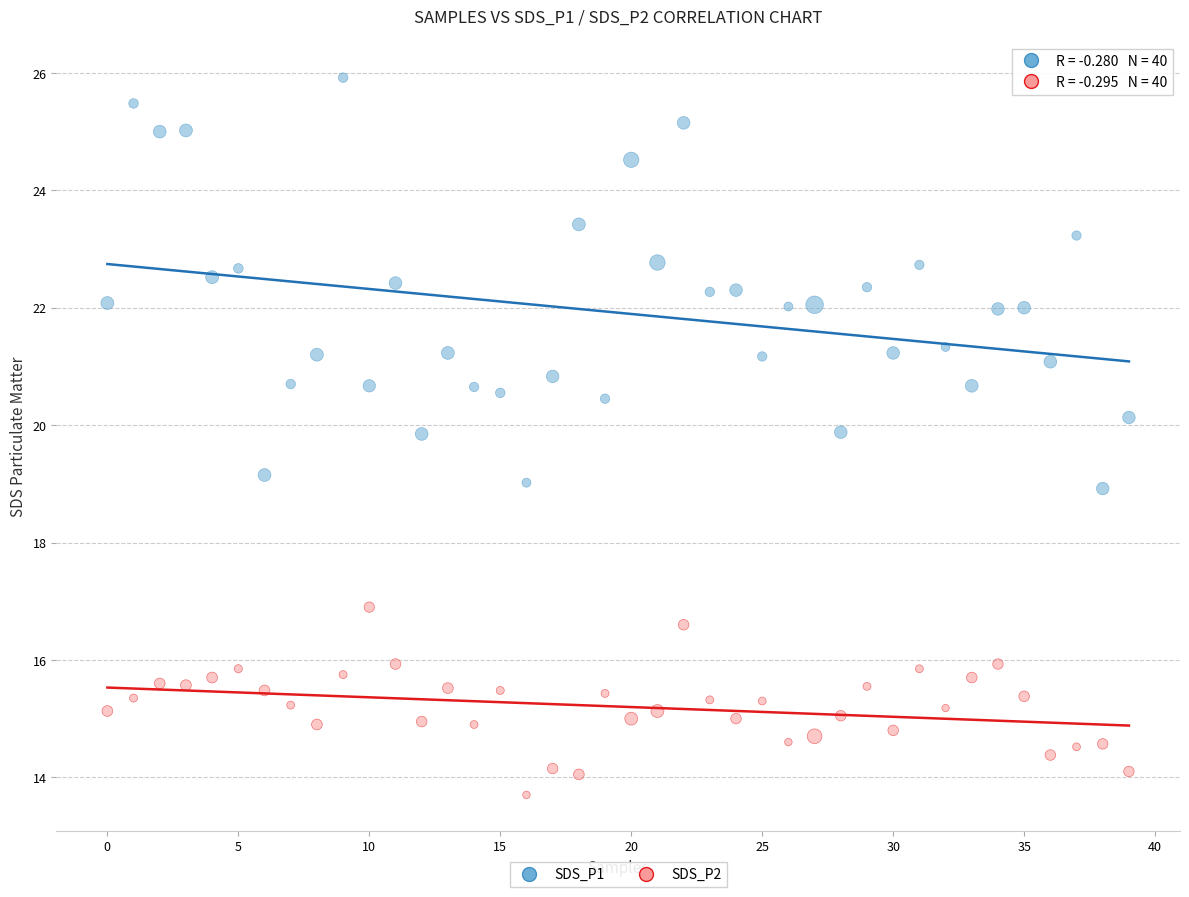

Which series has the largest Y range (max minus min)?

SDS_P1